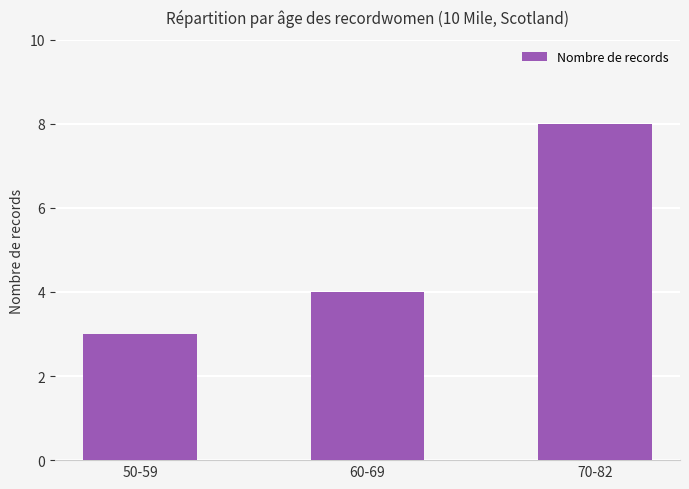

What is the change in value from 60-69 to 70-82?

+4